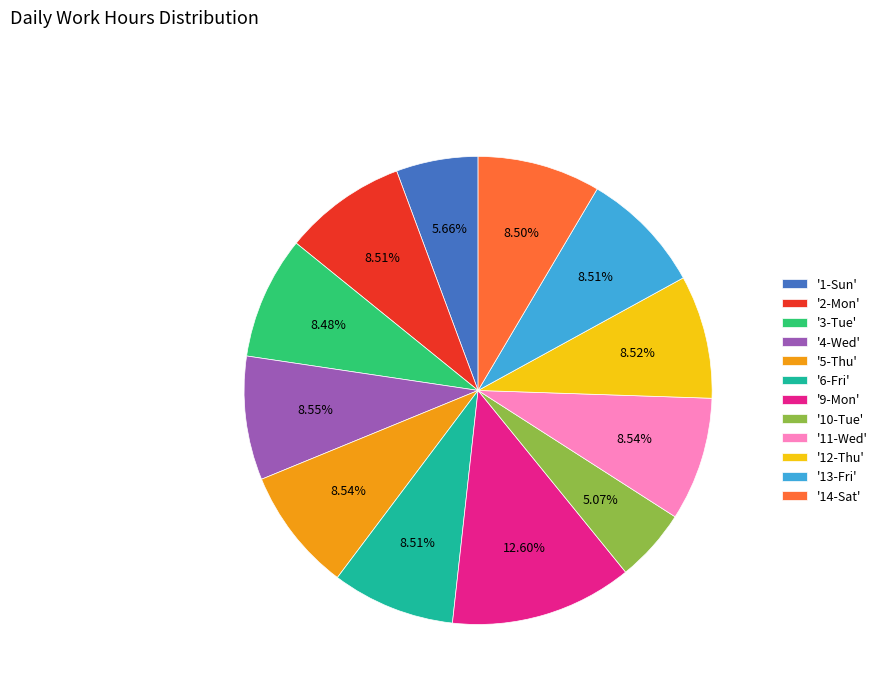

How many slices are in this pie chart?

12